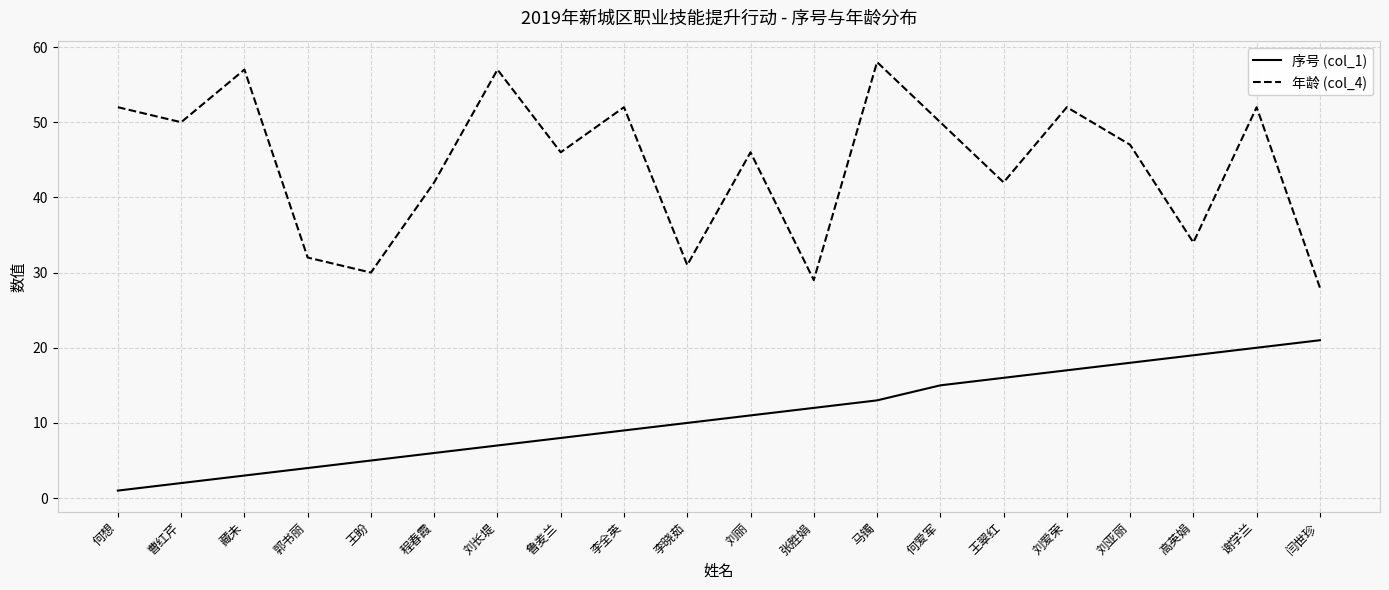

What position from the right is 鲁麦兰?

13